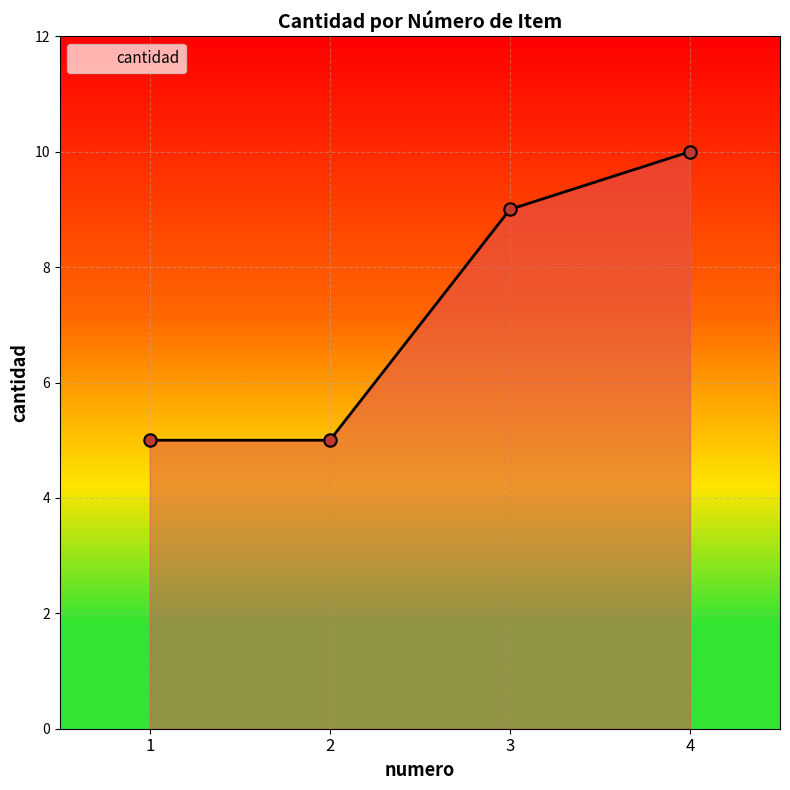

What is the change in value from 1 to 4?

+5